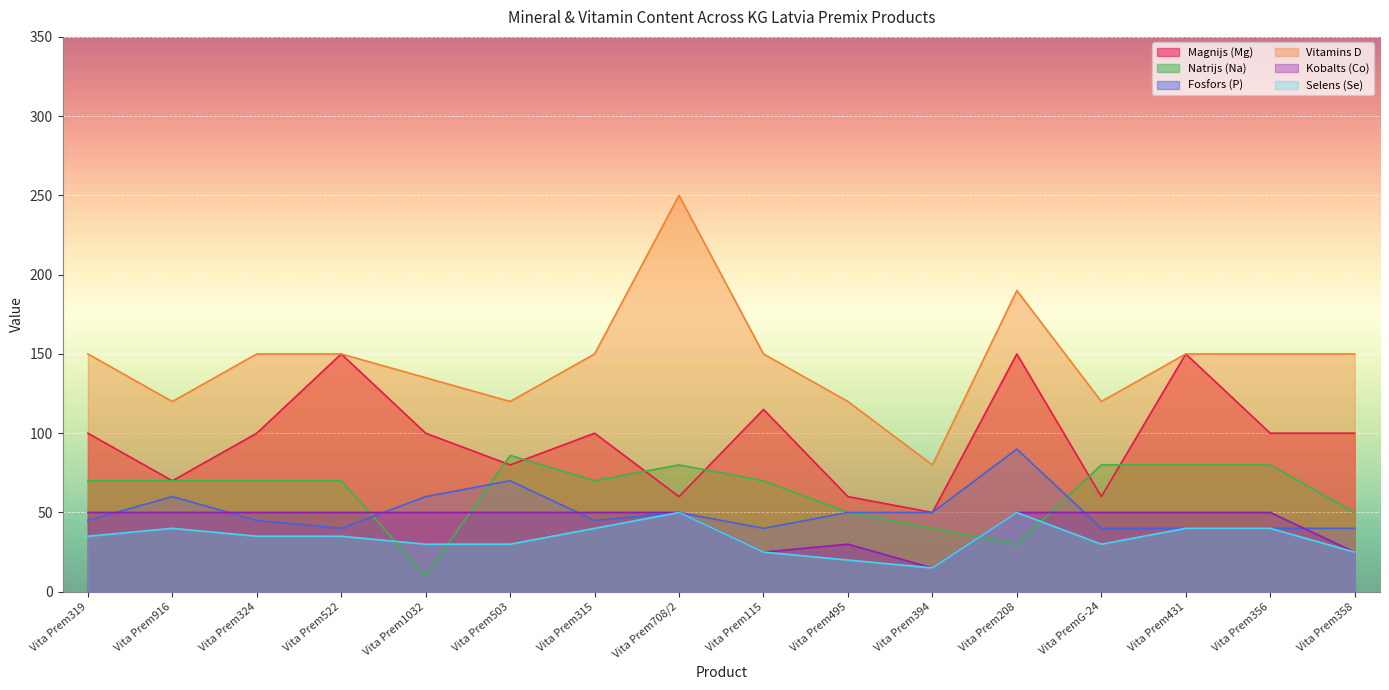

What are all the series names shown in the legend?

Magnijs (Mg), Natrijs (Na), Fosfors (P), Vitamins D, Kobalts (Co), Selens (Se)